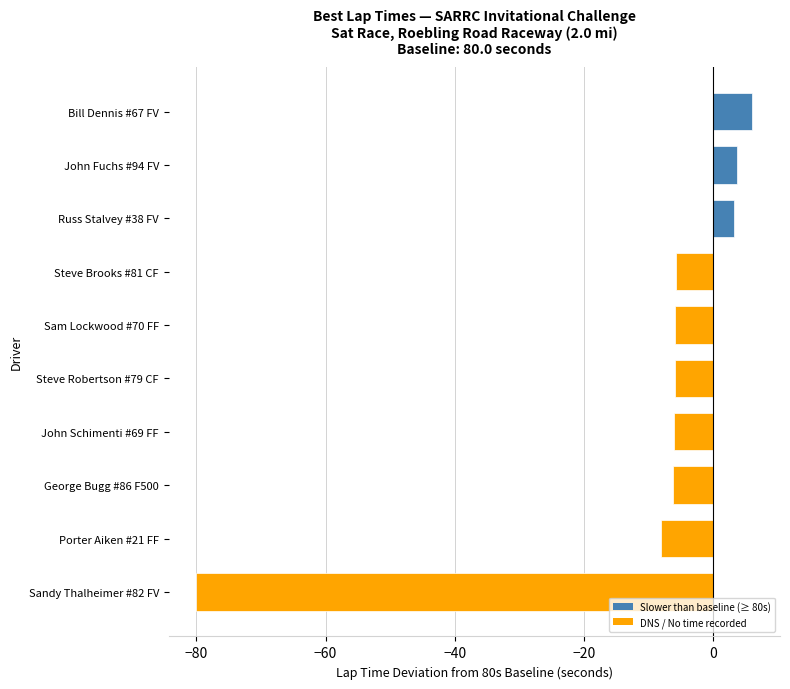

What is the sum of all values?

-104.7